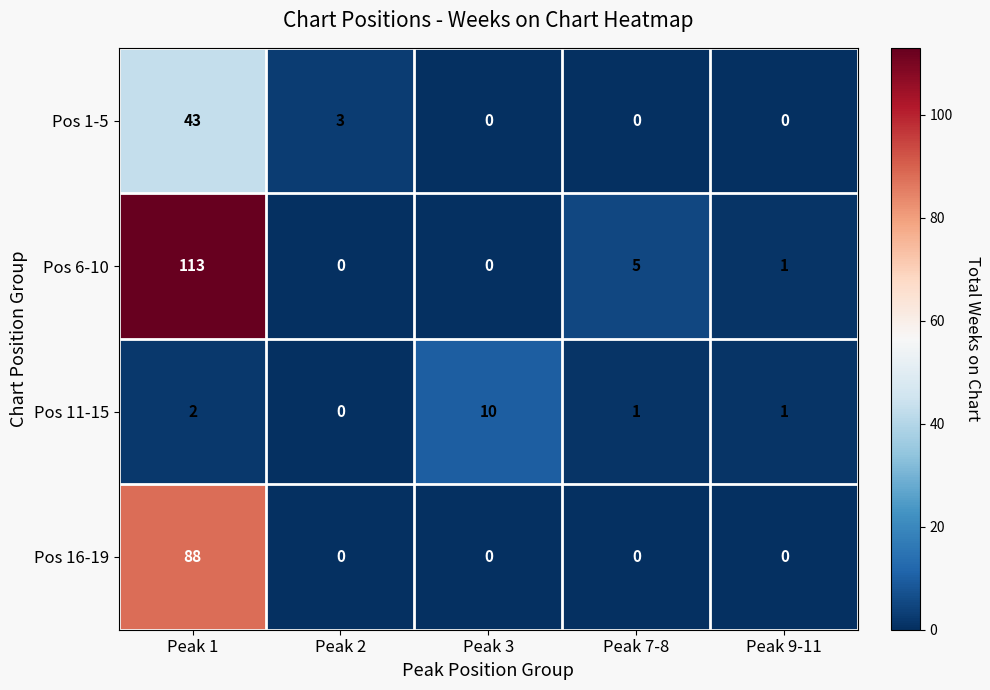

Which series has the largest range (max minus min)?

Pos 6-10